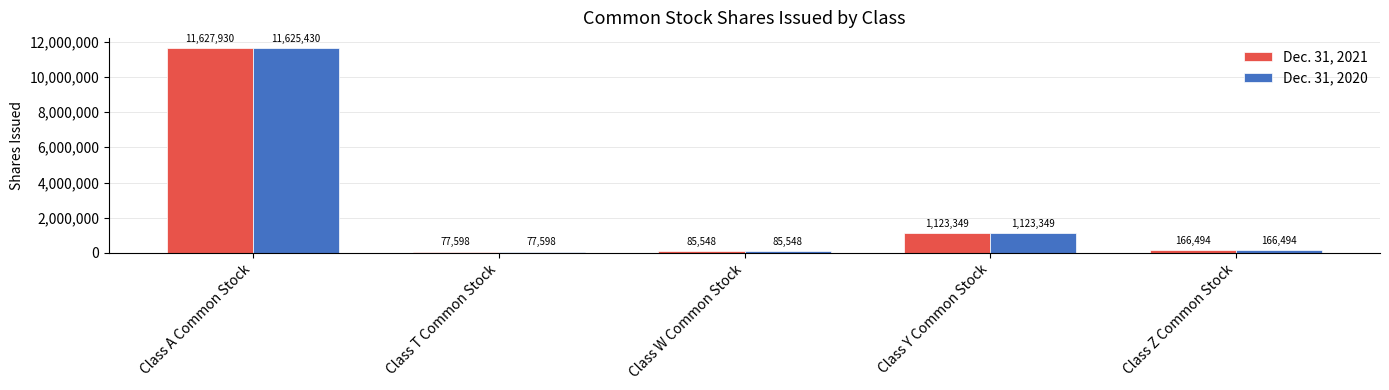

Reading left to right, what are all the values shown in this chart?

Dec. 31, 2021: Class A Common Stock=11627930	Class T Common Stock=77598	Class W Common Stock=85548	Class Y Common Stock=1123349	Class Z Common Stock=166494
Dec. 31, 2020: Class A Common Stock=11625430	Class T Common Stock=77598	Class W Common Stock=85548	Class Y Common Stock=1123349	Class Z Common Stock=166494